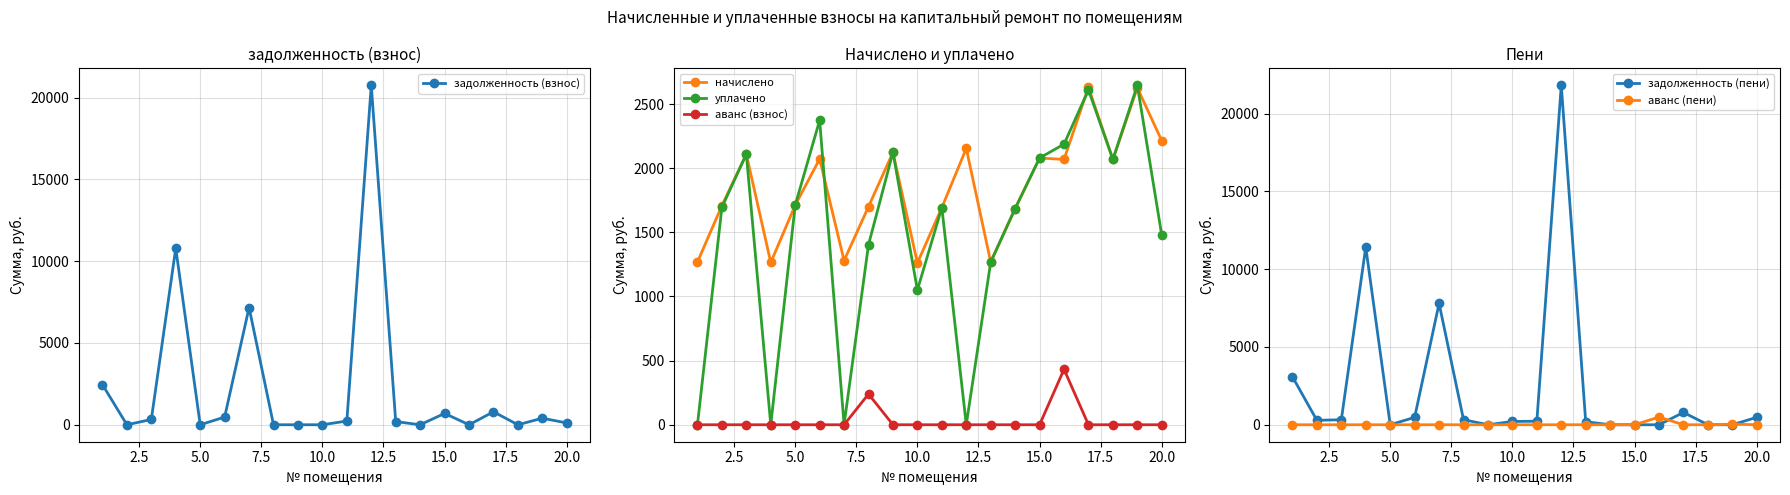

How many intersections are there between начислено and задолженность (взнос)?

7